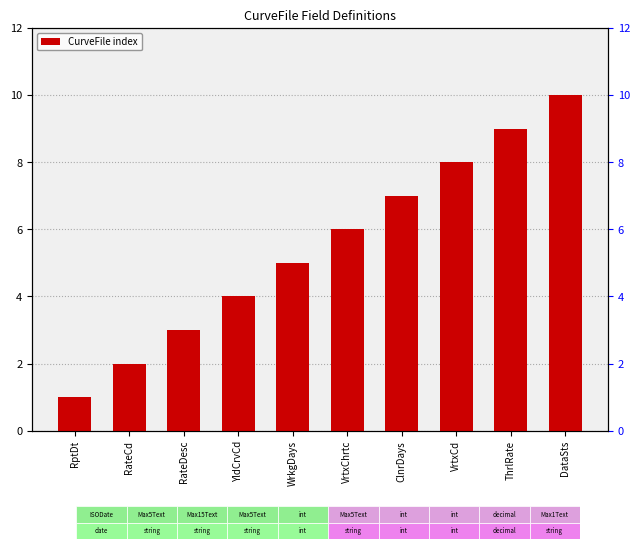

How many distinct data groups are displayed?

1